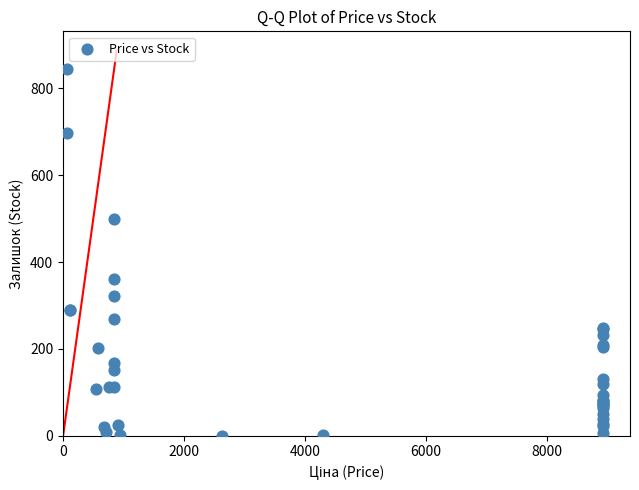

What Y value in the scatter plot is closest to 422?

362